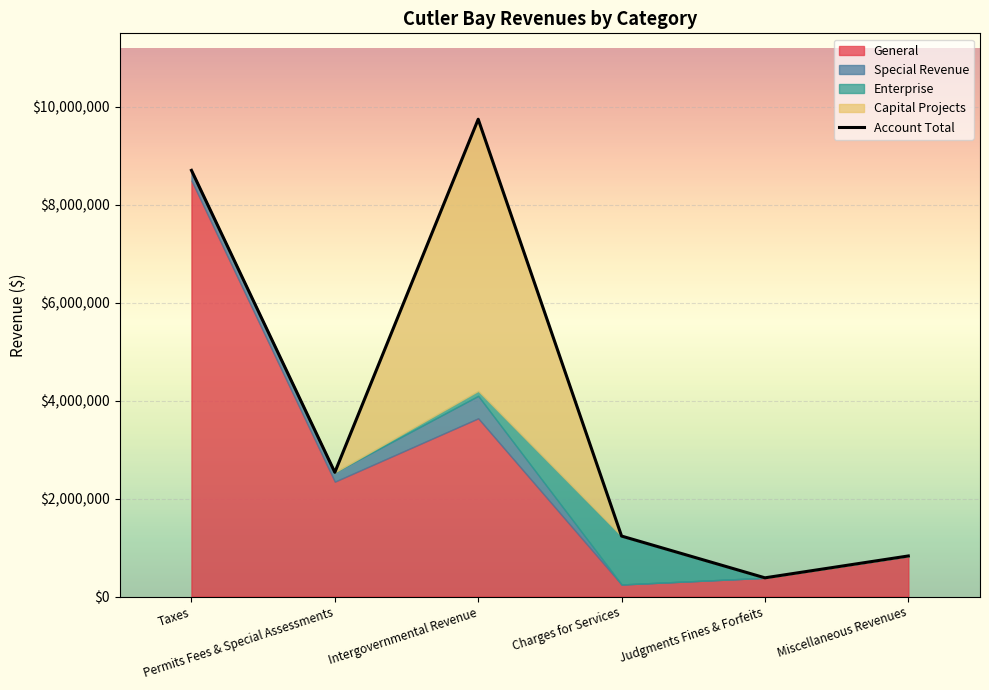

Between Taxes and Intergovernmental Revenue, which is larger?

Intergovernmental Revenue